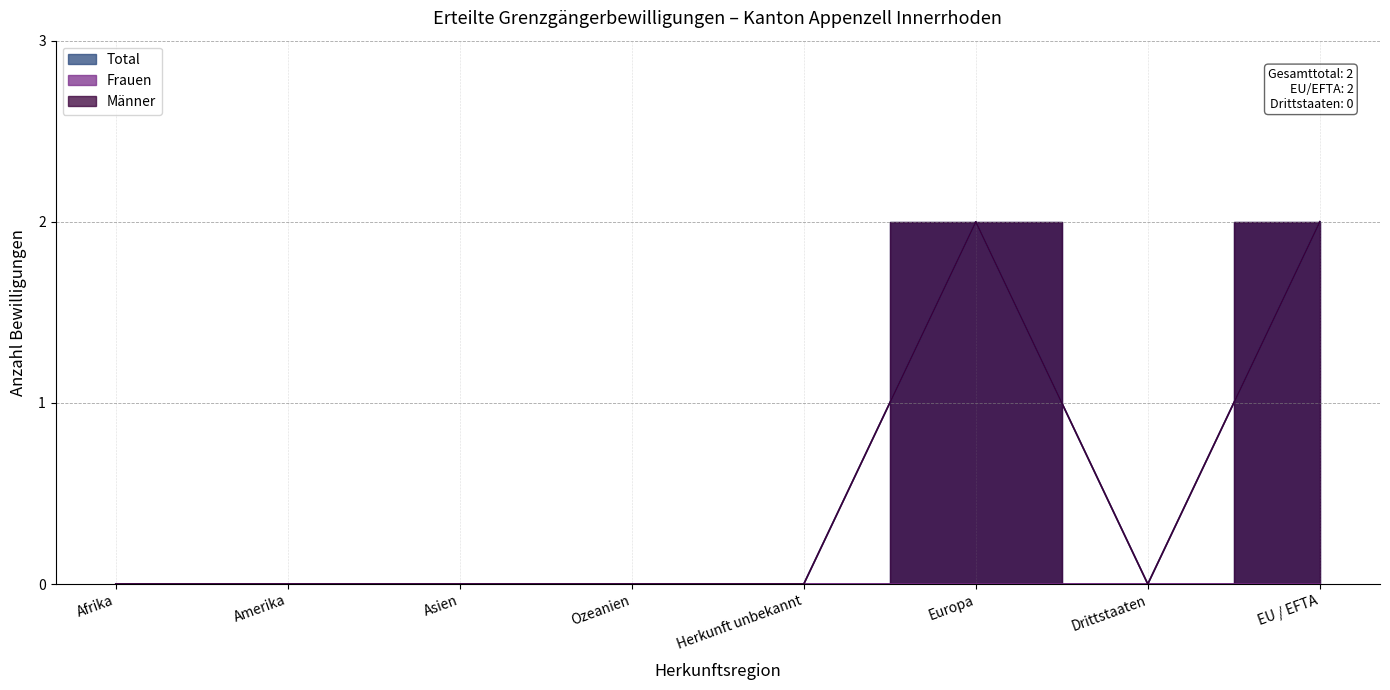

Which label corresponds to the largest value in the chart?

Europa